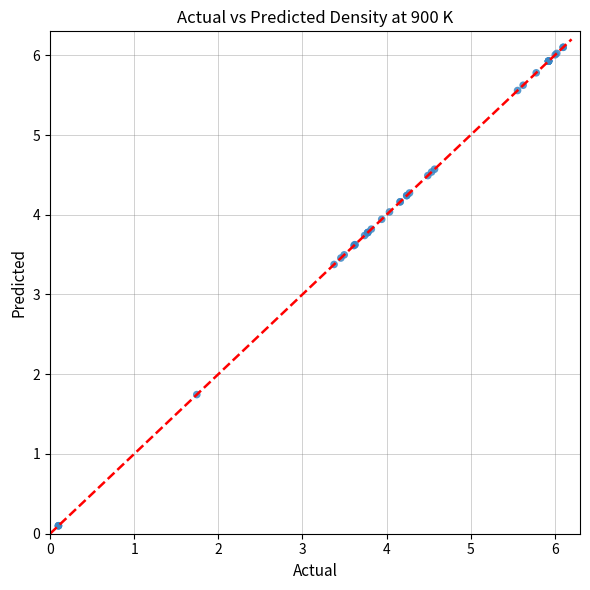

What Y value in the scatter plot is closest to 3?

3.4